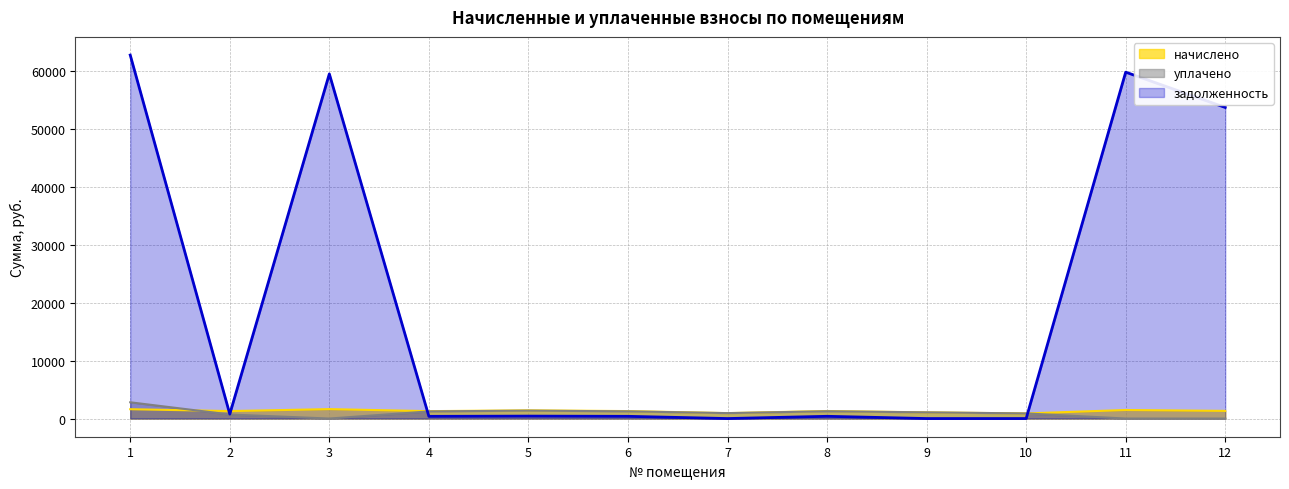

Reading left to right, what are all the values shown in this chart?

начислено: 1=1612.2	2=1290.7	3=1628.3	4=1279.1	5=1417.9	6=1290.7	7=937.5	8=1304.5	9=1070.1	10=885.1	11=1475.7	12=1325.3
уплачено: 1=2808.6	2=700.0	3=0.0	4=1233.7	5=1367.6	6=1244.9	7=937.5	8=1258.3	9=1070.1	10=885.1	11=0.0	12=0.0
задолженность: 1=62804.1	2=769.2	3=59548.4	4=381.0	5=422.4	6=384.5	7=0.0	8=388.6	9=0.0	10=0.0	11=59849.8	12=53751.7